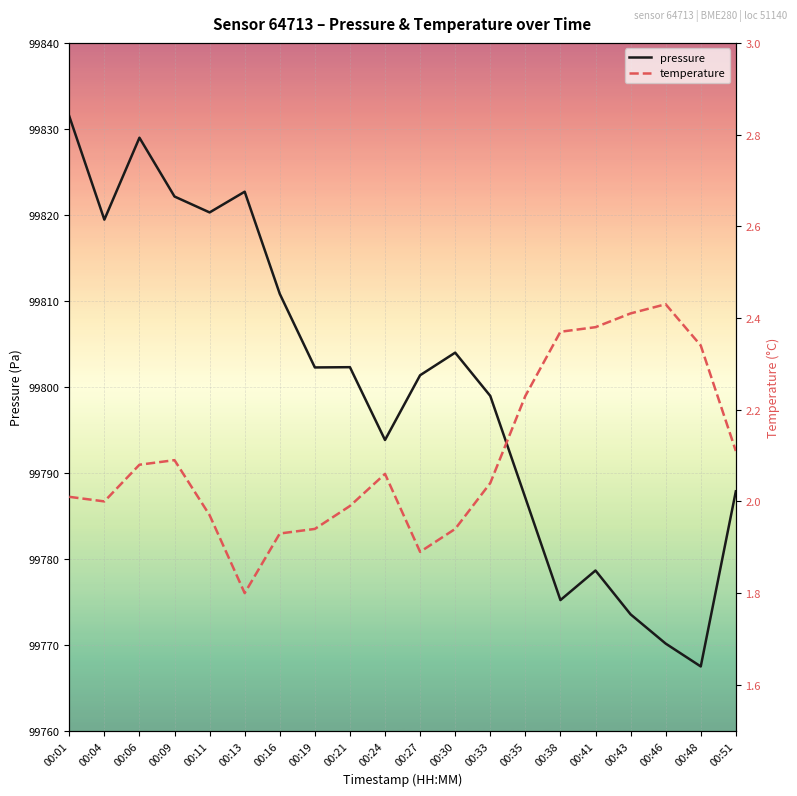

What is the sum of the pressure values at 00:38 and 00:06?

199604.2